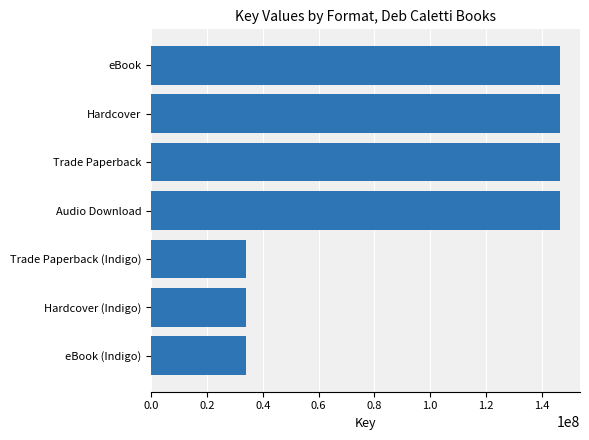

What is the smallest value displayed?

33807240